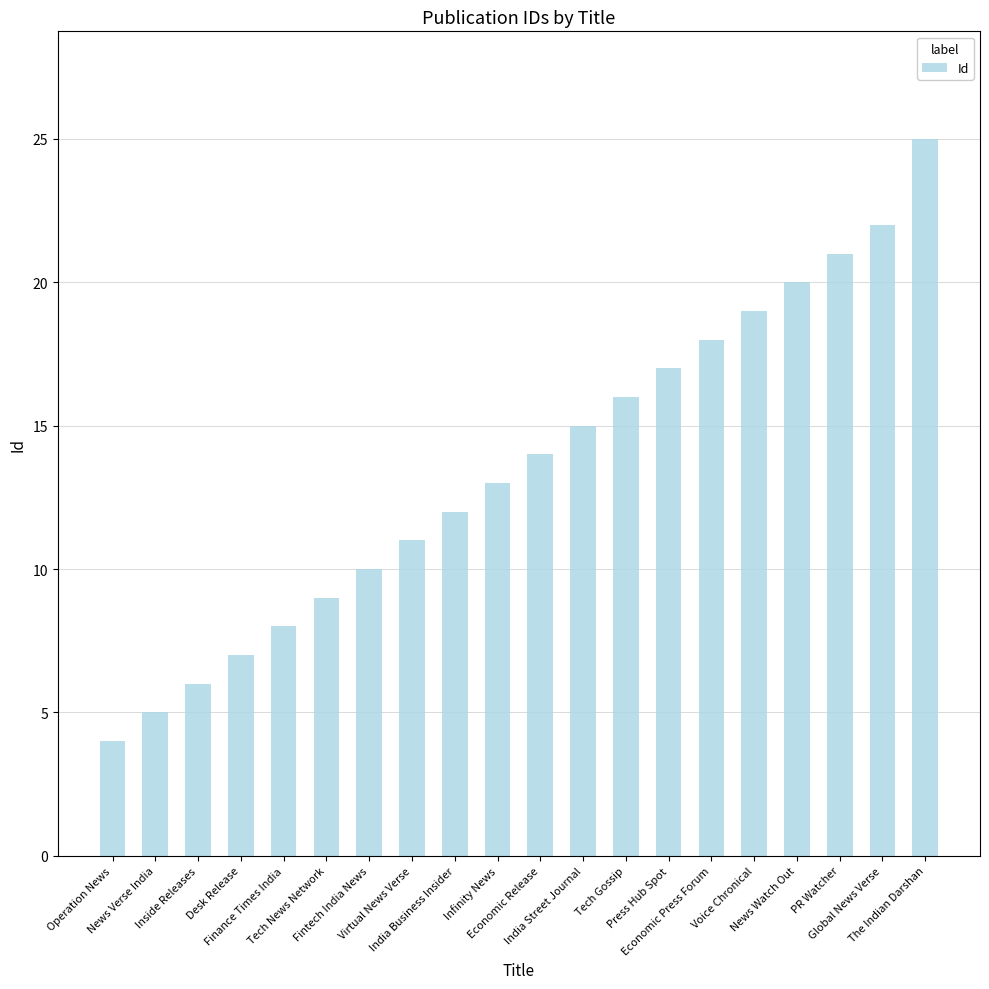

What is the ratio of the value at Economic Press Forum to the value at Fintech India News?

1.8